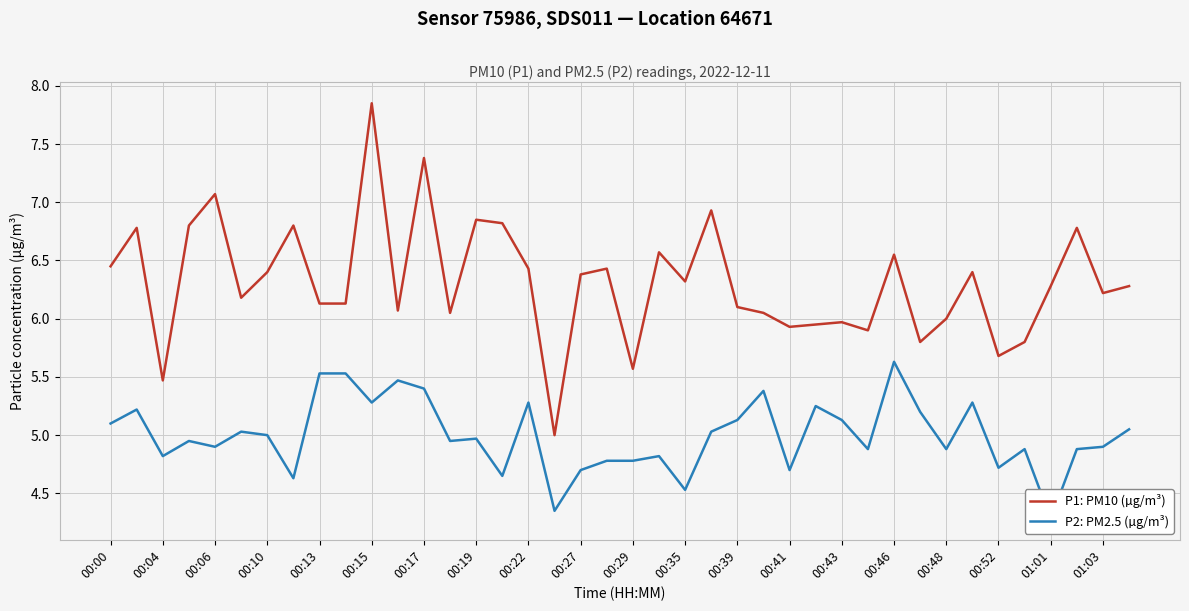

Is it true that P1: PM10 (µg/m³) equals 2.3 at 00:43?

False